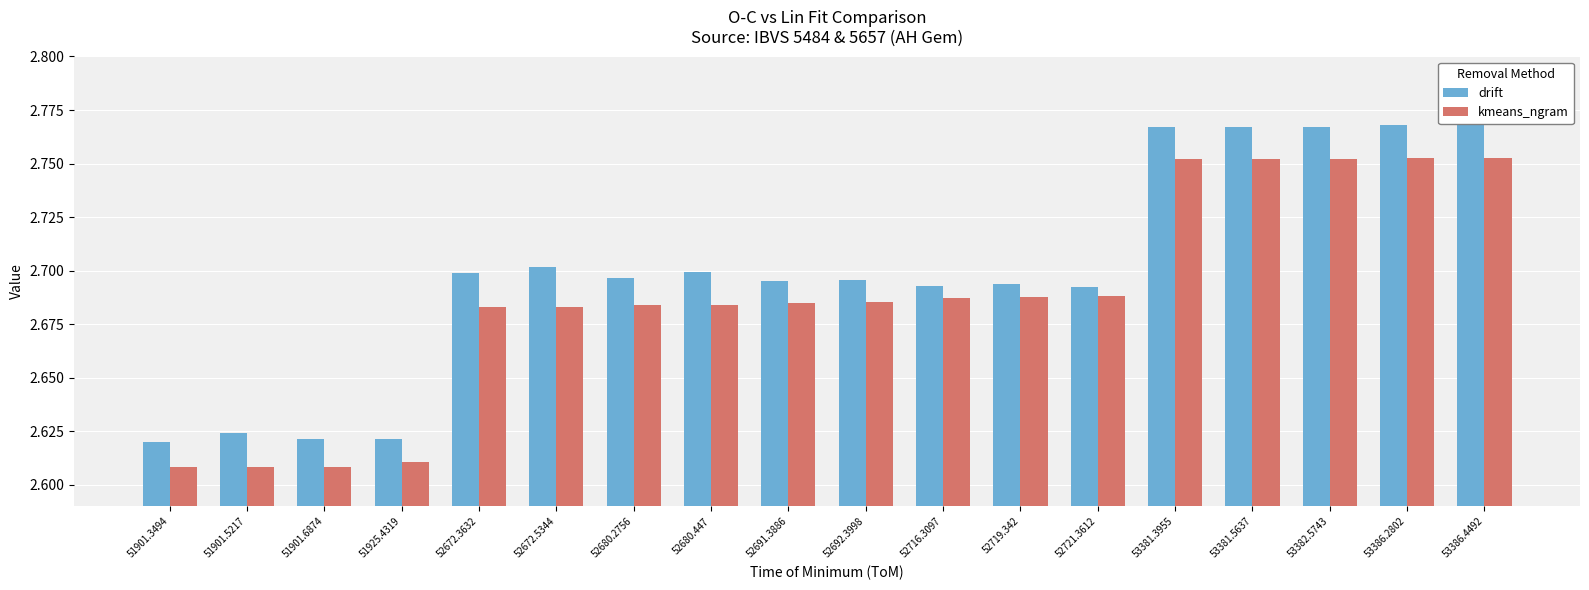

What is the difference between the maximum and minimum values in the kmeans_ngram series?

0.1